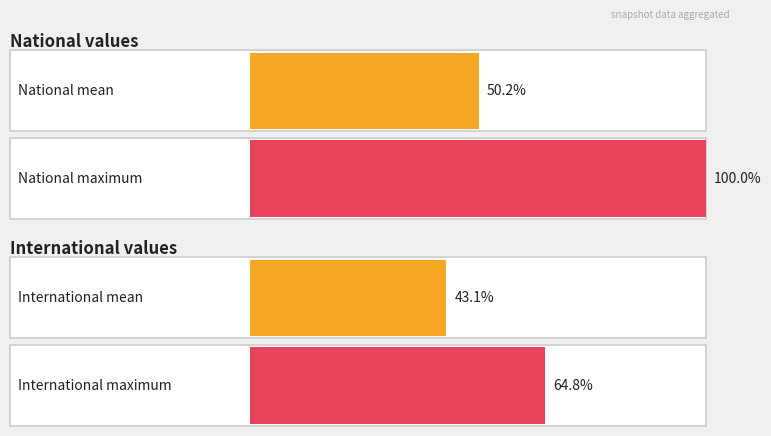

Are the bars grouped side by side (vs. stacked)?

Yes